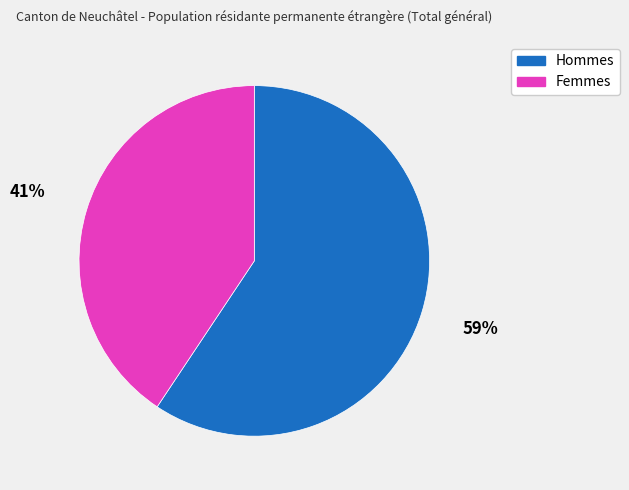

What is the smallest slice in the pie chart?

Femmes